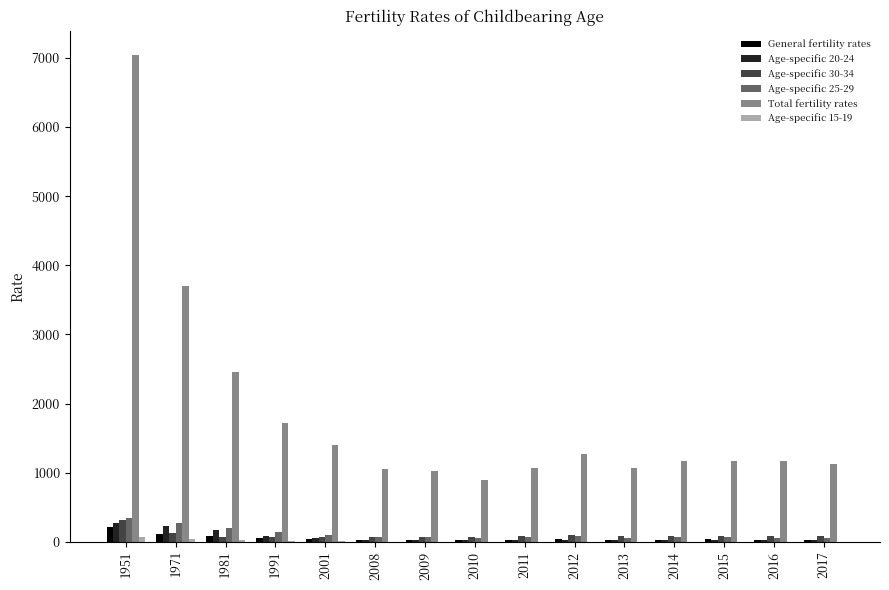

Is the value of Total fertility rates at 2014 greater than the value of Age-specific 20-24 at 2013?

Yes